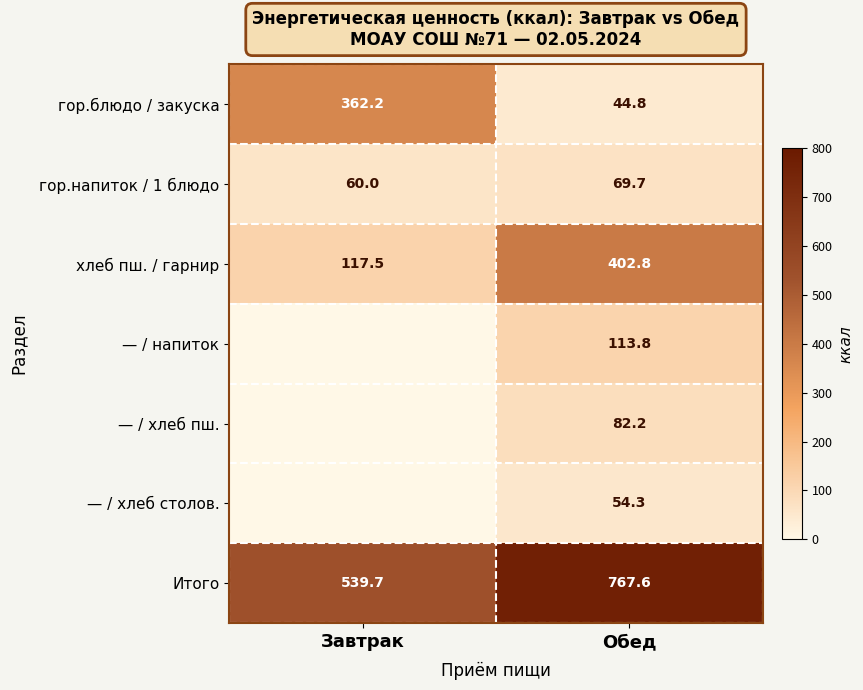

The value of гор.напиток / 1 блюдо at Обед is 46.9. True or false?

False